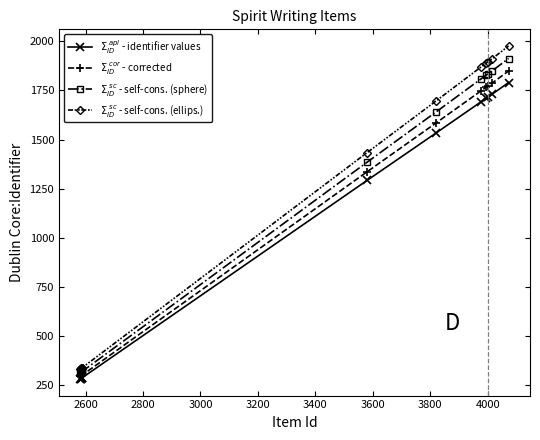

Does the chart have visible grid lines?

No